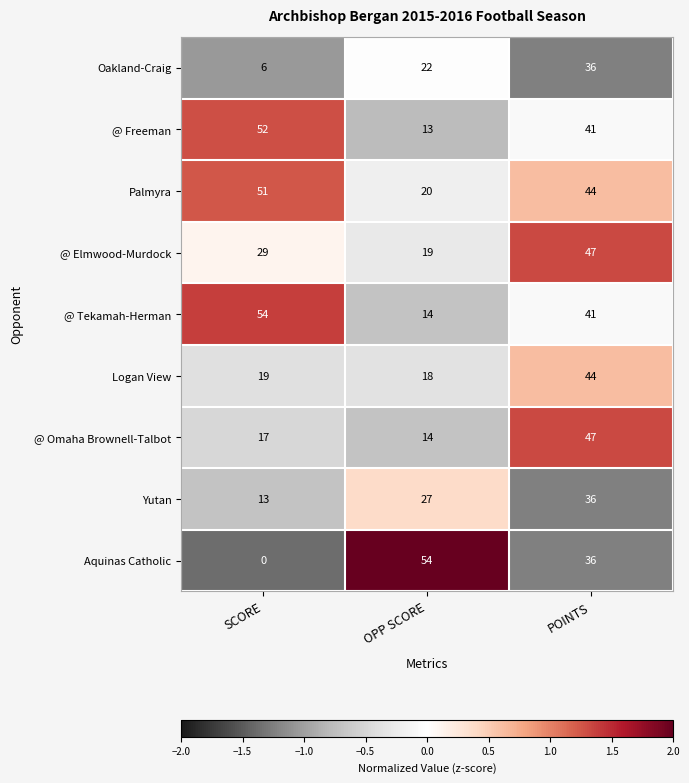

At how many categories does at least one series exceed 0?

3